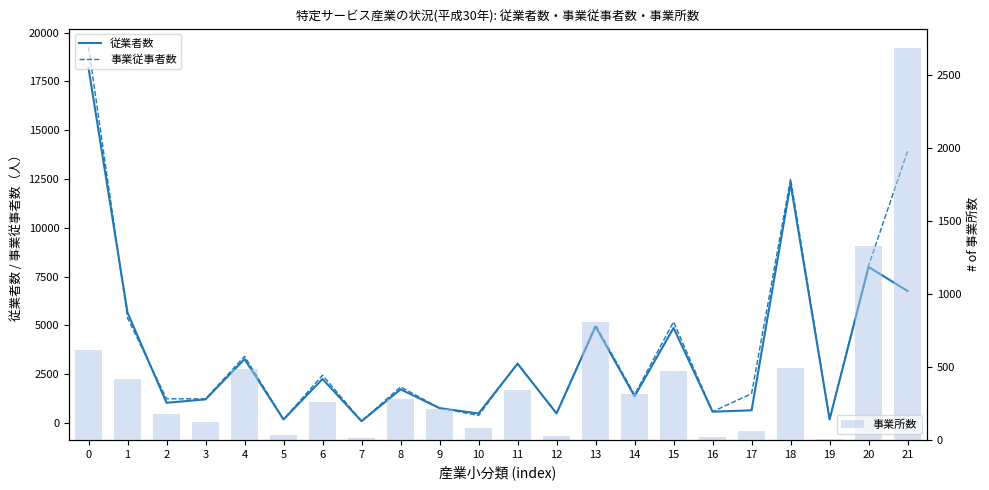

Where is 従業者数 nearest to the value 9136?

20